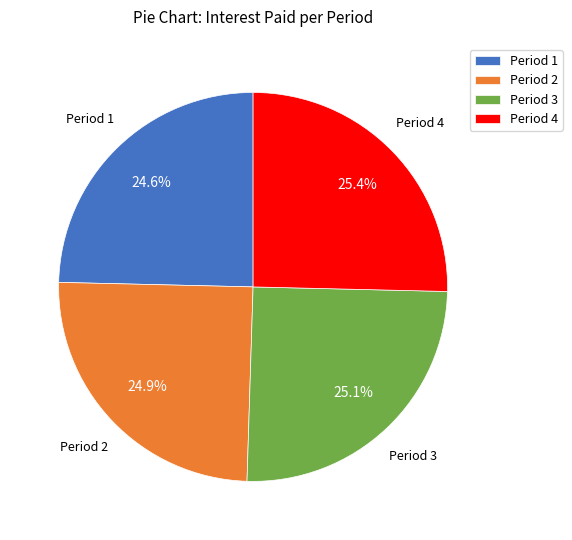

Combined, what portion of the pie is Period 4 and Period 3?

50.5%